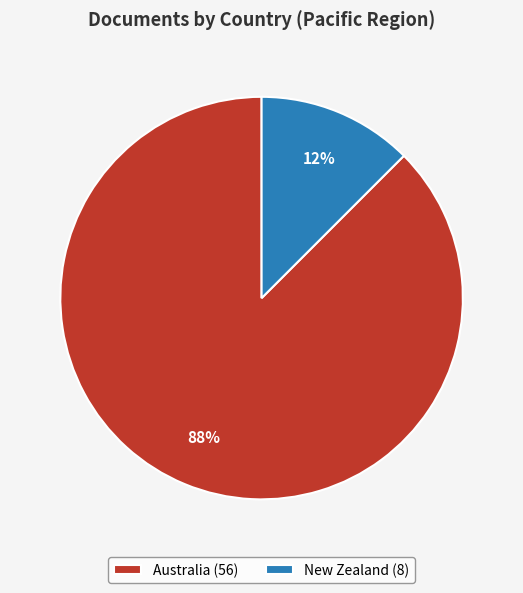

Count the number of slices in the pie.

2